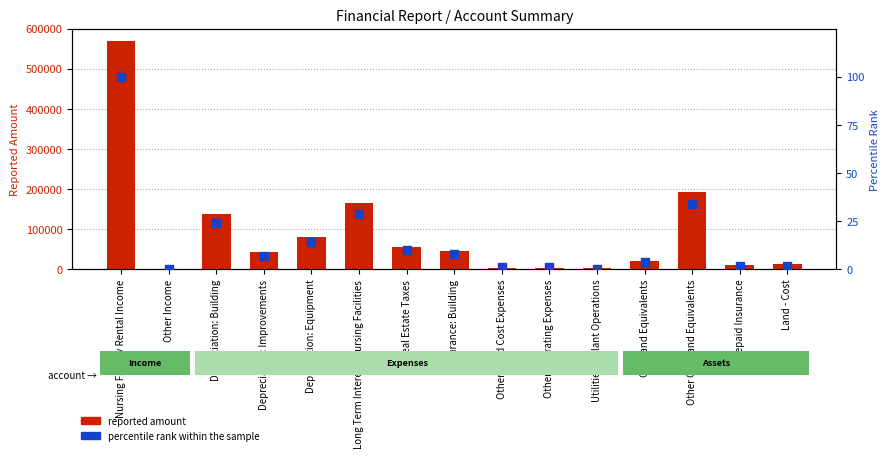

Which series has the widest spread of Y values?

Reported Amount